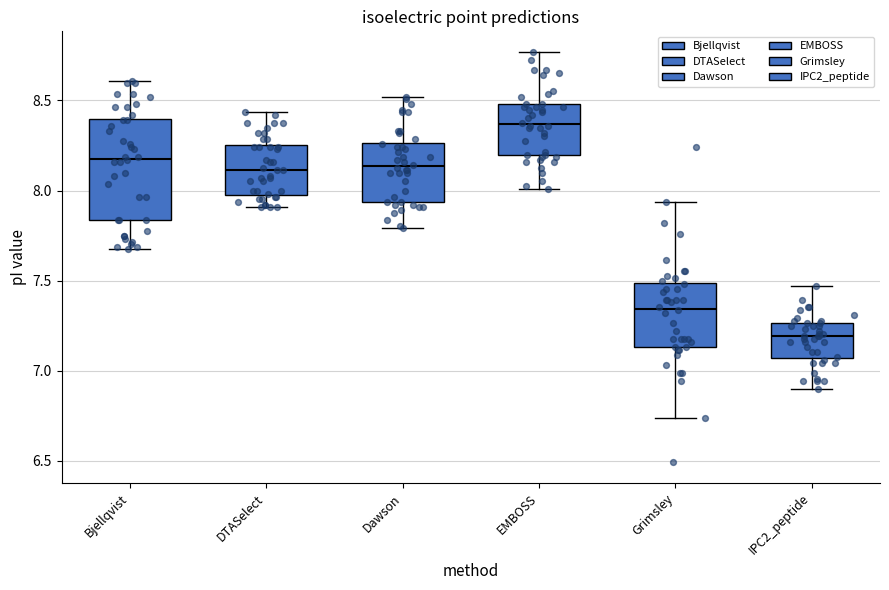

Reading left to right, read every box against the y-axis: the position of its median line, the range the box covers, and the ends of its whiskers. The values are not printed on the chart, so give them approximately, as read against the axis.

Bjellqvist: median 8.20, box 7.85 to 8.40, whiskers 7.65 to 8.60
DTASelect: median 8.10, box 8.00 to 8.25, whiskers 7.90 to 8.45
Dawson: median 8.15, box 7.95 to 8.25, whiskers 7.80 to 8.50
EMBOSS: median 8.35, box 8.20 to 8.50, whiskers 8.00 to 8.75
Grimsley: median 7.35, box 7.15 to 7.50, whiskers 6.75 to 7.95
IPC2_peptide: median 7.20, box 7.05 to 7.25, whiskers 6.90 to 7.45